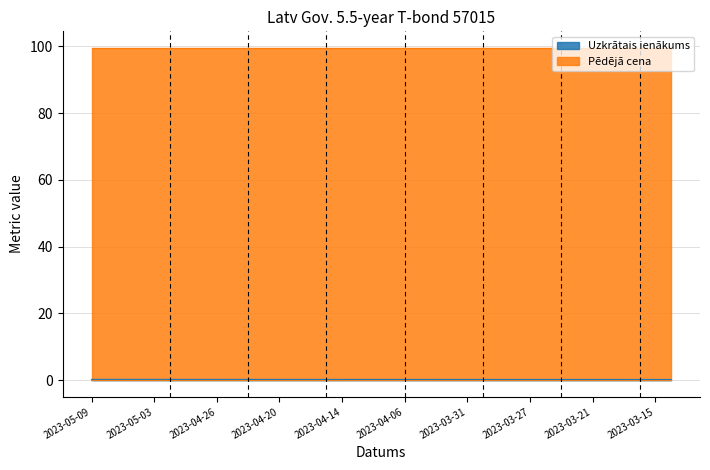

How many series are shown in this chart?

2